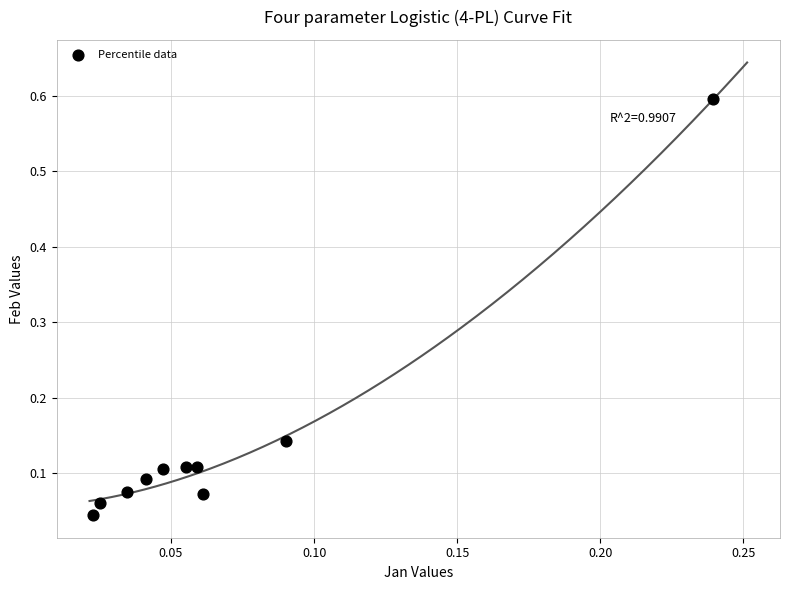

How many data points are displayed?

10